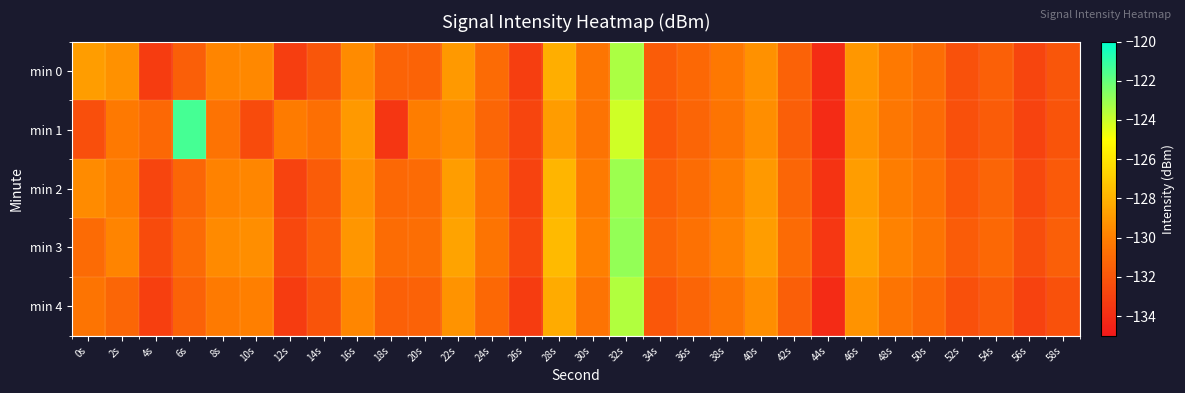

Reading left to right, extract all data points from this chart.

min 0: 0s=-128.8	2s=-129.3	4s=-133.2	6s=-131.6	8s=-129.8	10s=-129.6	12s=-133.1	14s=-132.0	16s=-129.5	18s=-131.4	20s=-131.3	22s=-129.0	24s=-131.0	26s=-133.1	28s=-128.2	30s=-130.5	32s=-123.4	34s=-131.7	36s=-131.1	38s=-130.3	40s=-129.3	42s=-131.4	44s=-134.0	46s=-129.1	48s=-130.3	50s=-130.9	52s=-132.2	54s=-131.5	56s=-132.8	58s=-132.0
min 1: 0s=-132.4	2s=-130.3	4s=-131.1	6s=-121.4	8s=-130.5	10s=-132.5	12s=-130.2	14s=-130.7	16s=-129.0	18s=-133.6	20s=-130.1	22s=-129.5	24s=-131.2	26s=-132.8	28s=-128.9	30s=-130.6	32s=-124.1	34s=-131.9	36s=-131.3	38s=-130.5	40s=-129.4	42s=-131.6	44s=-134.1	46s=-129.2	48s=-130.4	50s=-131.0	52s=-132.3	54s=-131.7	56s=-132.9	58s=-132.1
min 2: 0s=-129.5	2s=-130.1	4s=-132.8	6s=-131.2	8s=-129.9	10s=-129.7	12s=-132.9	14s=-131.7	16s=-129.3	18s=-131.1	20s=-131.0	22s=-128.8	24s=-130.7	26s=-132.9	28s=-127.9	30s=-130.2	32s=-123.1	34s=-131.5	36s=-130.9	38s=-130.1	40s=-129.0	42s=-131.2	44s=-133.7	46s=-128.8	48s=-130.1	50s=-130.7	52s=-131.9	54s=-131.3	56s=-132.6	58s=-131.8
min 3: 0s=-131.0	2s=-129.8	4s=-132.5	6s=-131.0	8s=-129.6	10s=-129.4	12s=-132.7	14s=-131.5	16s=-129.1	18s=-130.9	20s=-130.8	22s=-128.6	24s=-130.5	26s=-132.7	28s=-127.7	30s=-130.0	32s=-122.9	34s=-131.3	36s=-130.7	38s=-129.9	40s=-128.8	42s=-131.0	44s=-133.5	46s=-128.6	48s=-129.9	50s=-130.5	52s=-131.7	54s=-131.1	56s=-132.4	58s=-131.6
min 4: 0s=-130.5	2s=-131.2	4s=-133.1	6s=-131.4	8s=-130.2	10s=-130.0	12s=-133.3	14s=-132.1	16s=-129.7	18s=-131.5	20s=-131.4	22s=-129.2	24s=-131.1	26s=-133.3	28s=-128.3	30s=-130.6	32s=-123.5	34s=-131.9	36s=-131.3	38s=-130.5	40s=-129.4	42s=-131.6	44s=-134.1	46s=-129.2	48s=-130.5	50s=-131.1	52s=-132.3	54s=-131.7	56s=-133.0	58s=-132.2